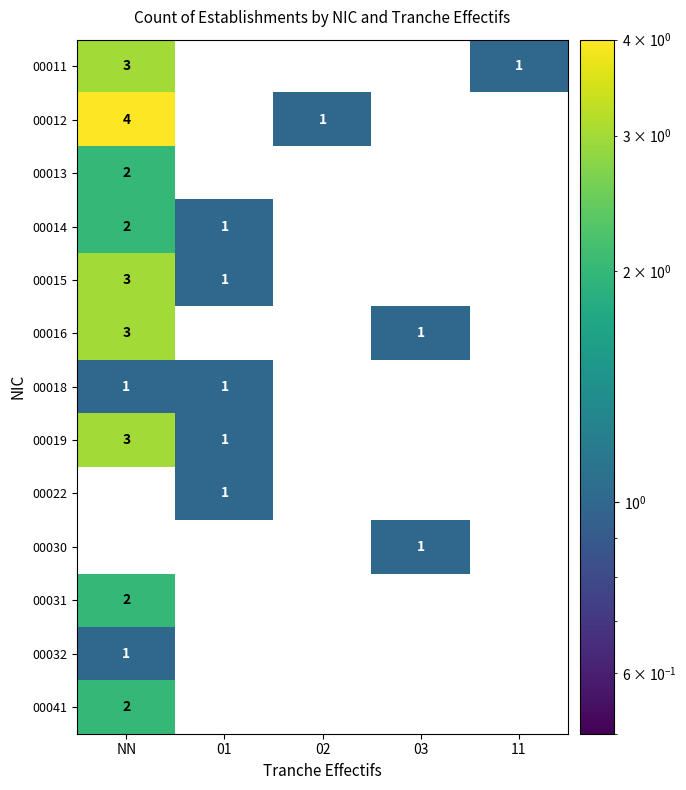

How many data points in 00013 are above 0?

1